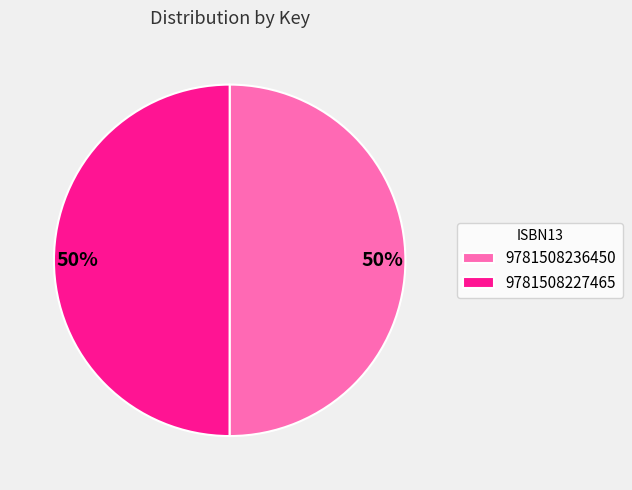

True or false: 9781508236450 accounts for 50% of the total.

True